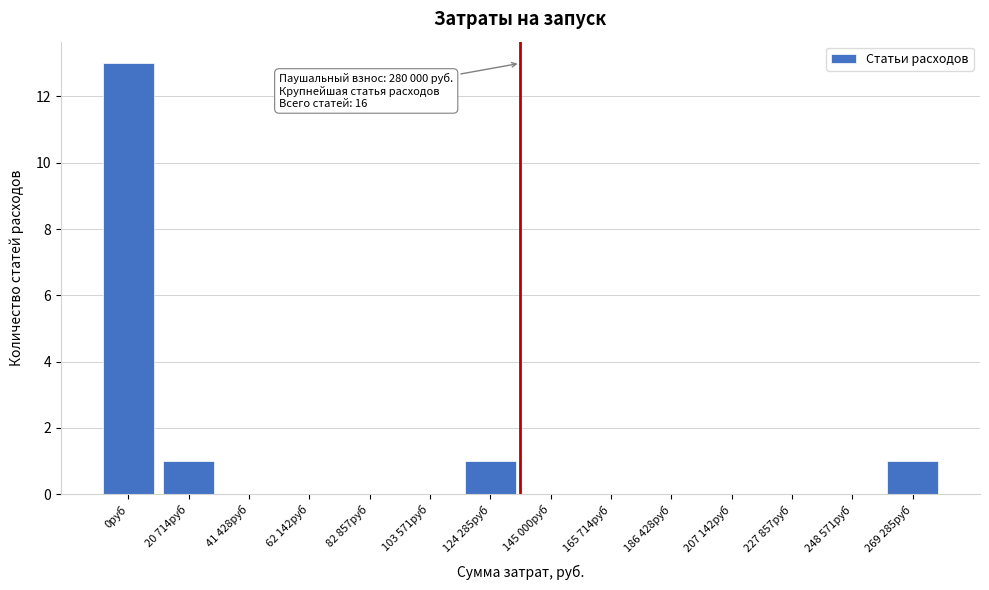

Reading right to left, list all the values displayed in this chart.

269 285руб=1	248 571руб=0	227 857руб=0	207 142руб=0	186 428руб=0	165 714руб=0	145 000руб=0	124 285руб=1	103 571руб=0	82 857руб=0	62 142руб=0	41 428руб=0	20 714руб=1	0руб=13